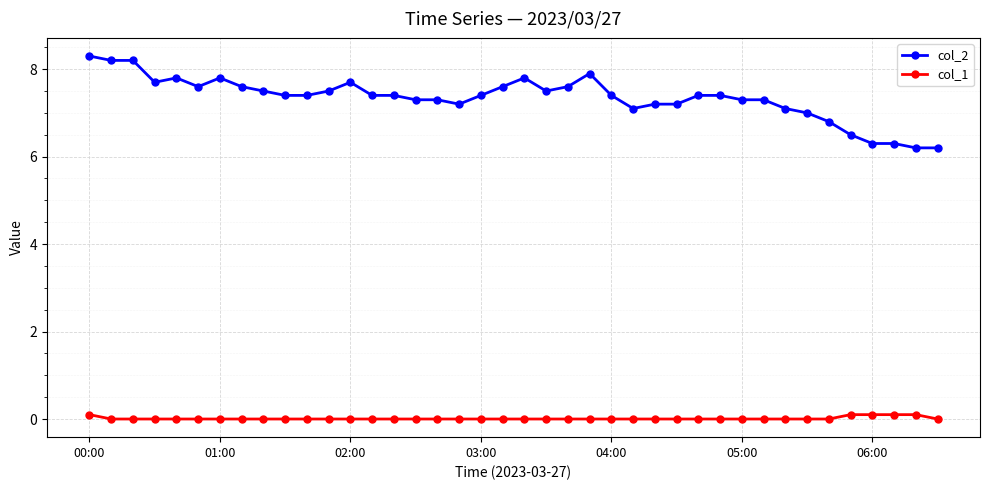

Which series has the widest spread of values?

col_2